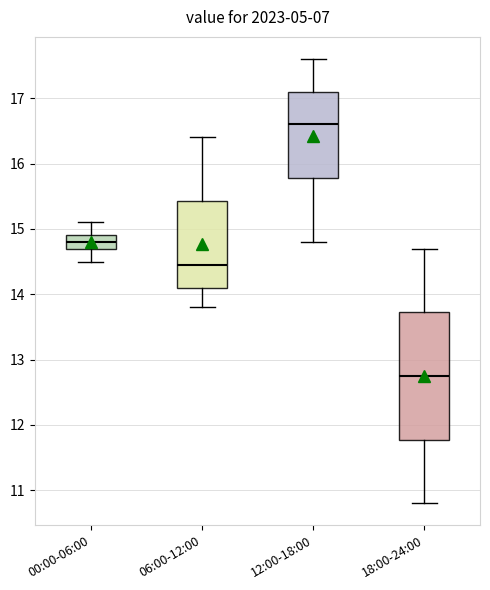

Which box has the lowest median line?

18:00-24:00